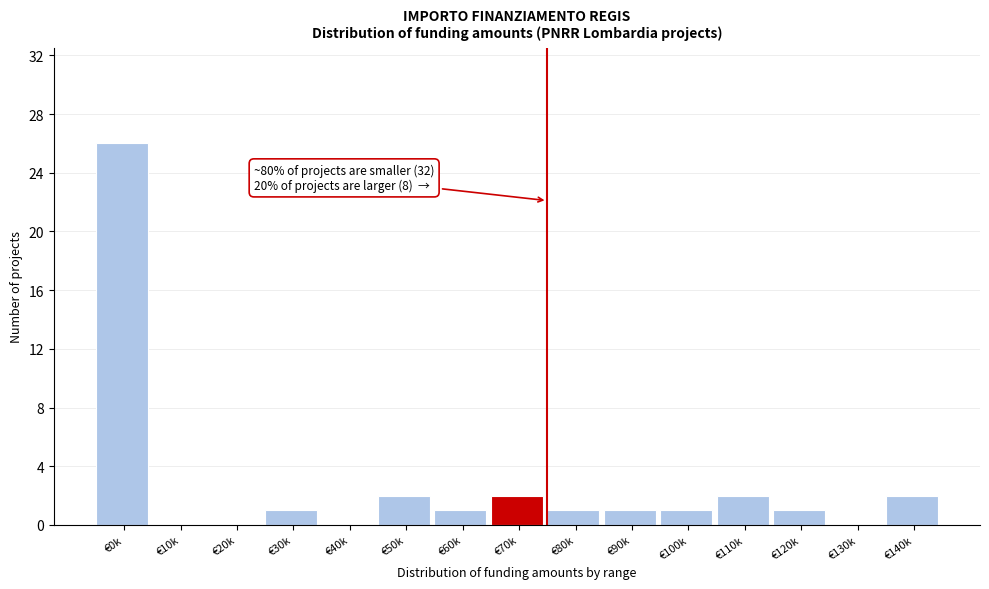

Reading left to right, what are all the values shown in this chart?

€0k=26	€10k=0	€20k=0	€30k=1	€40k=0	€50k=2	€60k=1	€70k=2	€80k=1	€90k=1	€100k=1	€110k=2	€120k=1	€130k=0	€140k=2